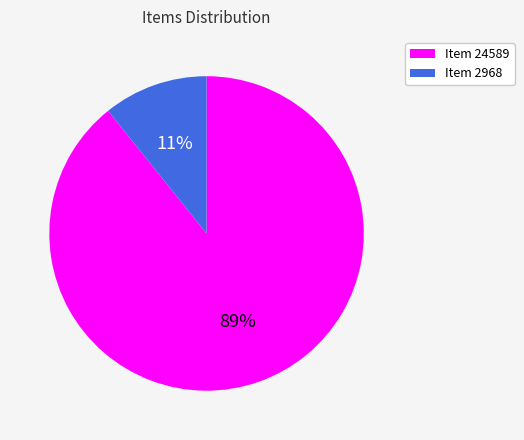

What is the smallest slice in the pie chart?

Item 2968